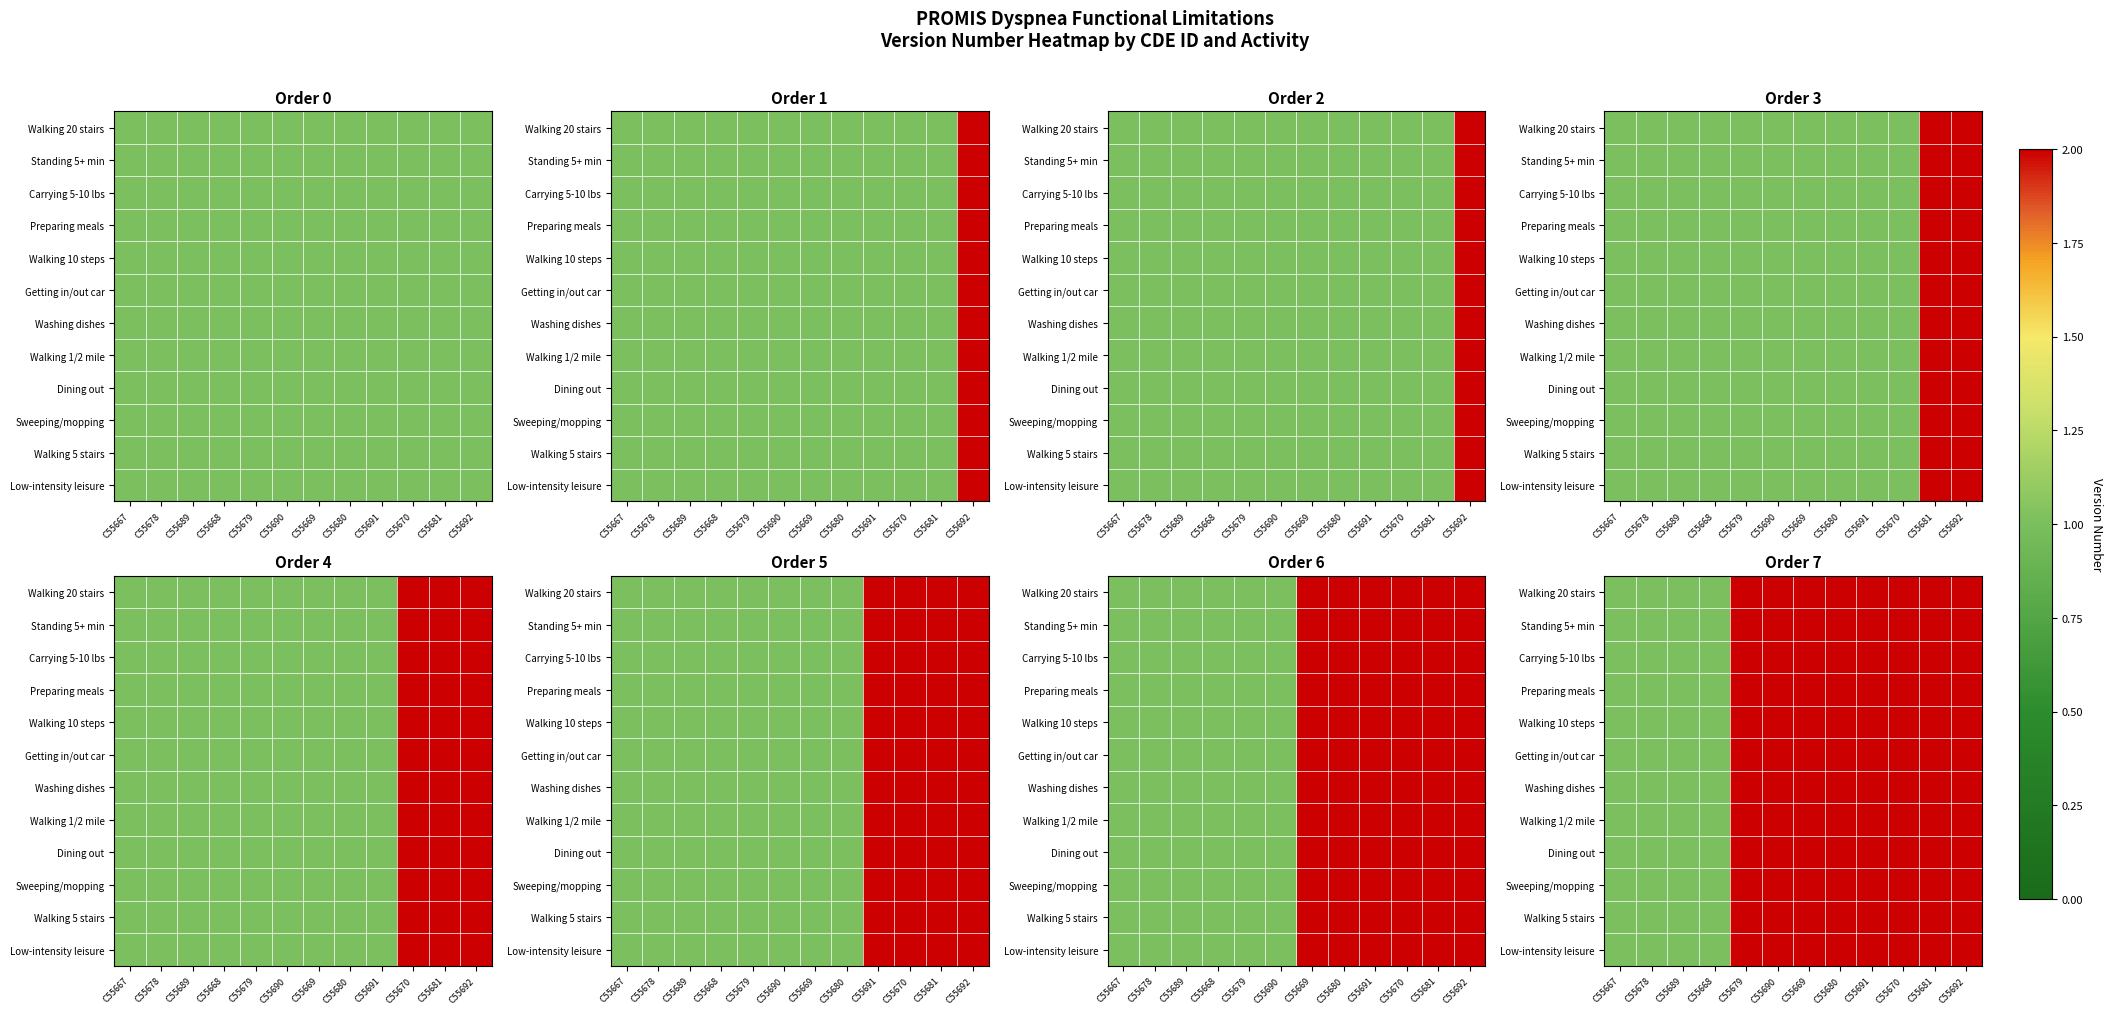

At which label does Walking 1/2 mile reach its minimum?

C55667